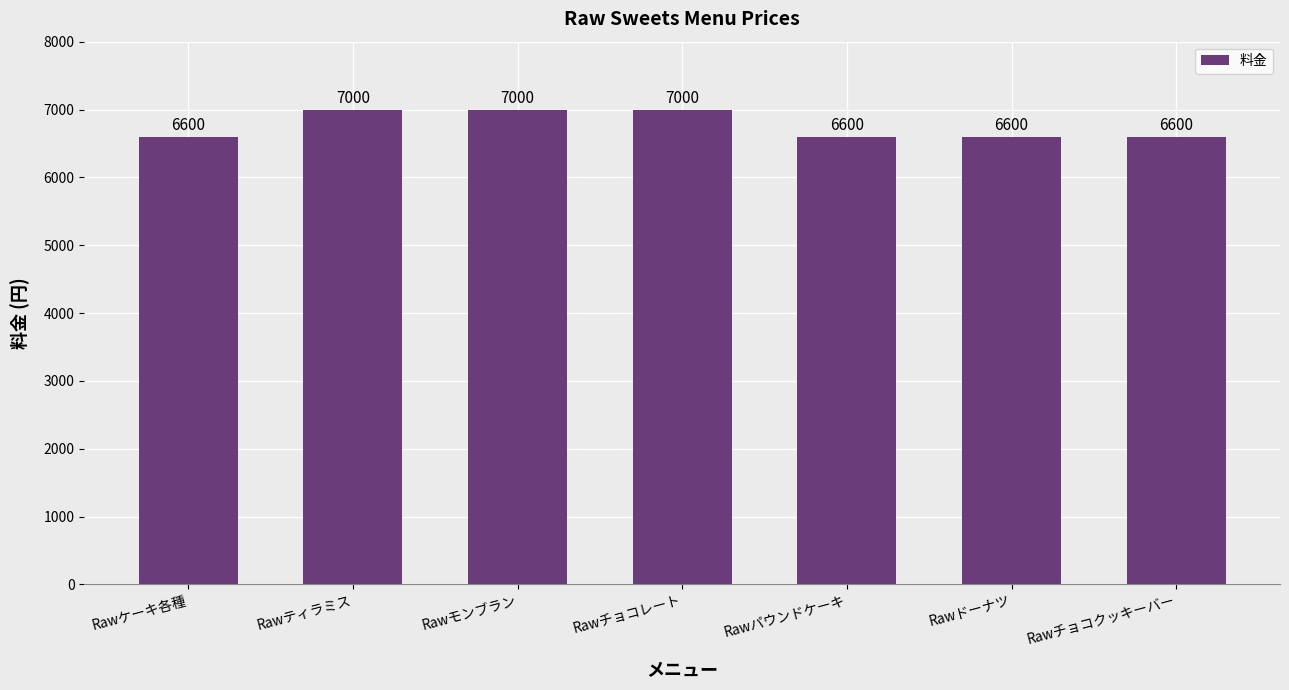

How many values are between 6600 and 7000?

7